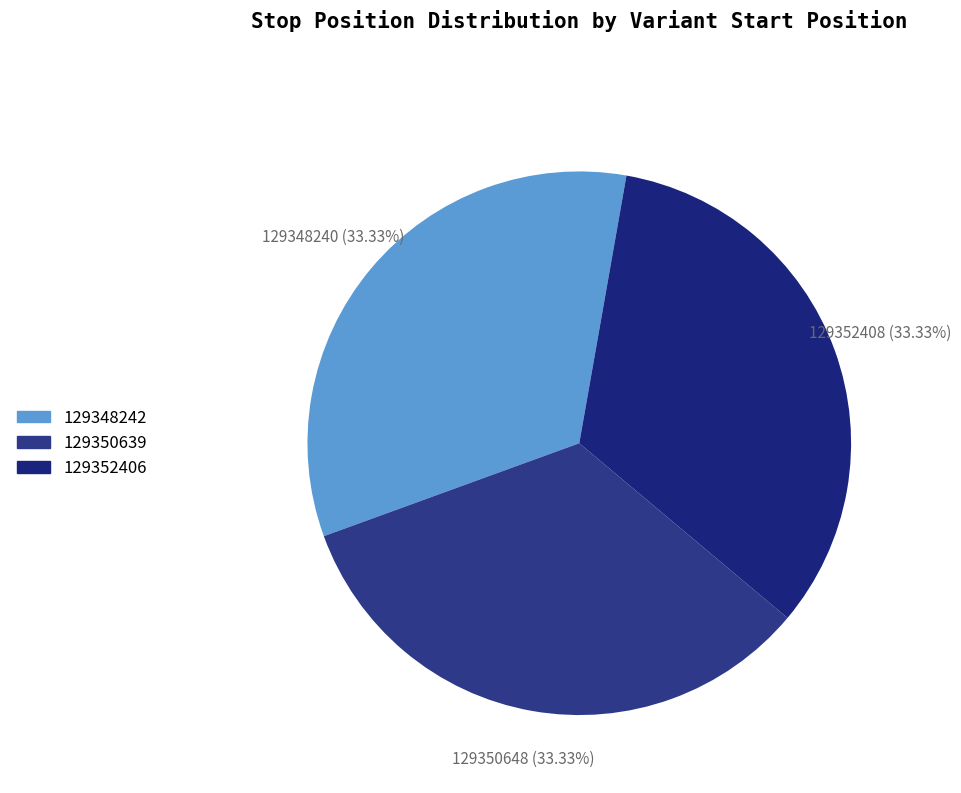

How many slices are in this pie chart?

3